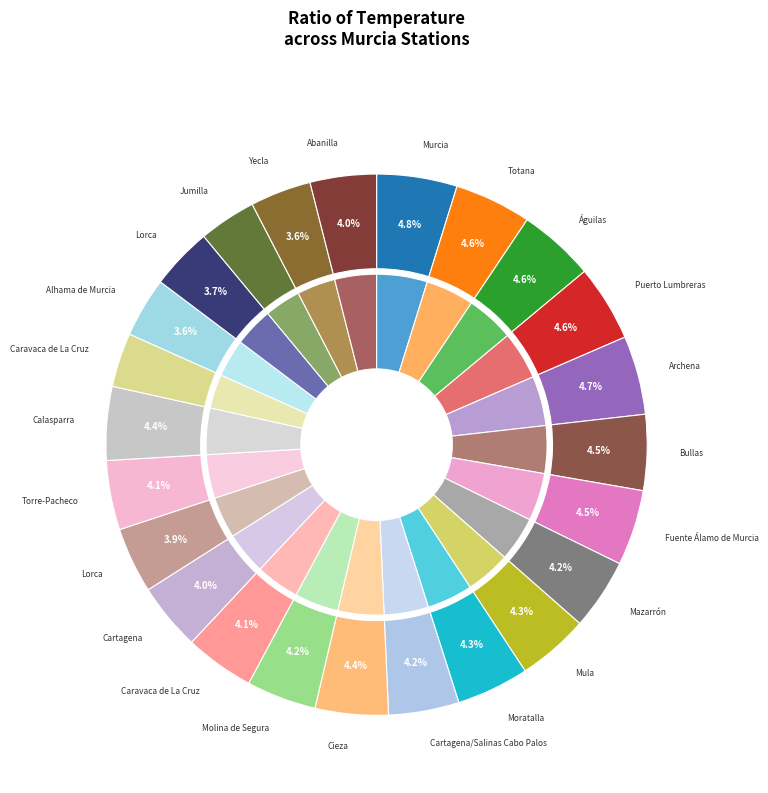

How many slices are in this pie chart?

24